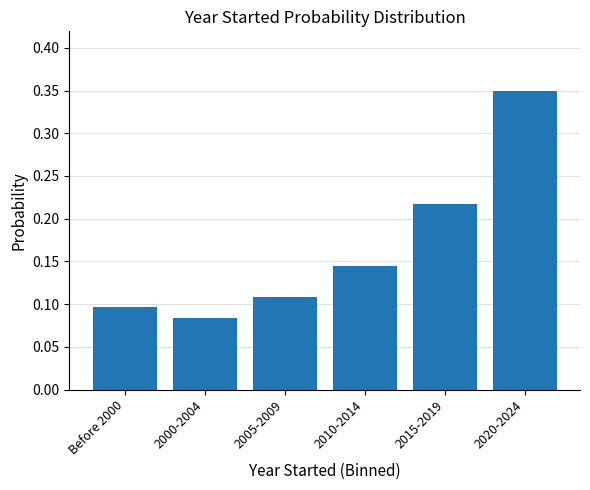

Rank the categories by value from lowest to highest.

2000-2004, Before 2000, 2005-2009, 2010-2014, 2015-2019, 2020-2024